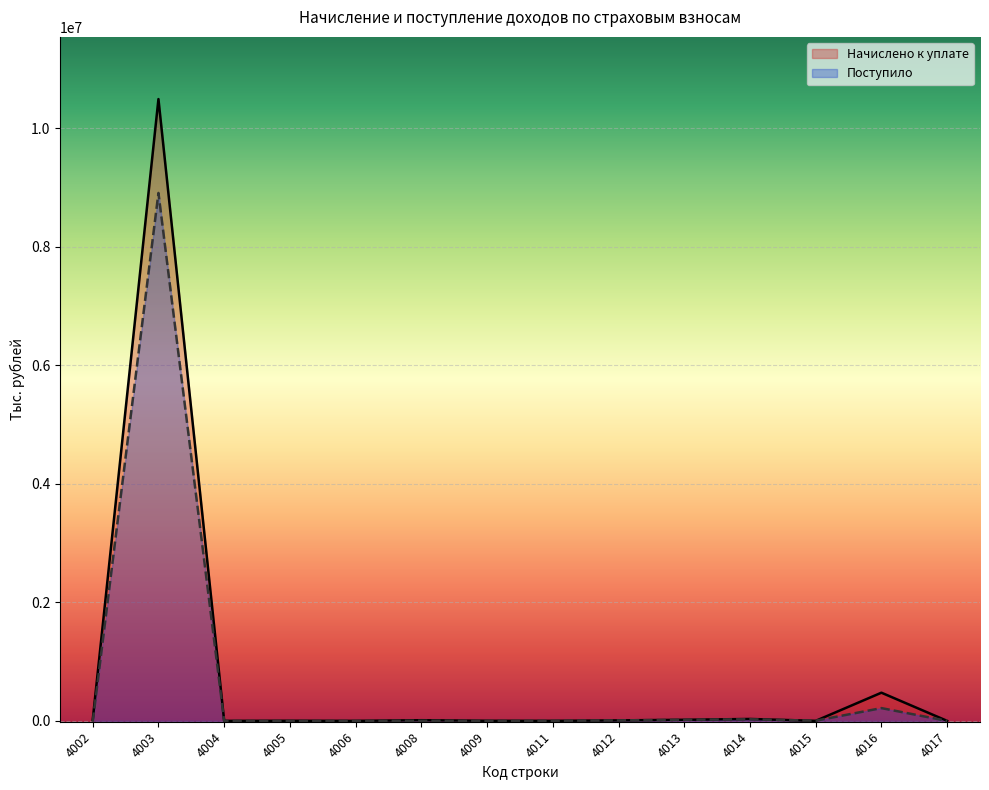

Which label corresponds to the smallest value in the chart?

4002